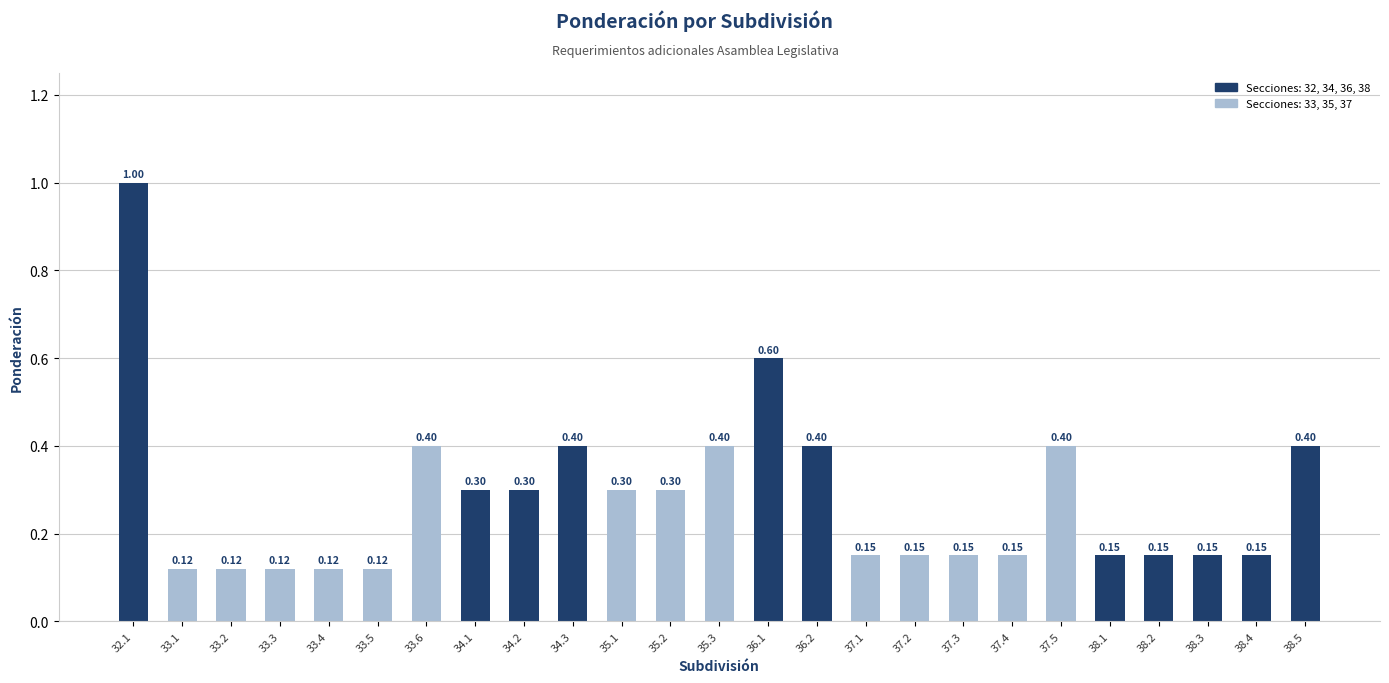

True or false: the data shows 0.5 at 35.1.

False